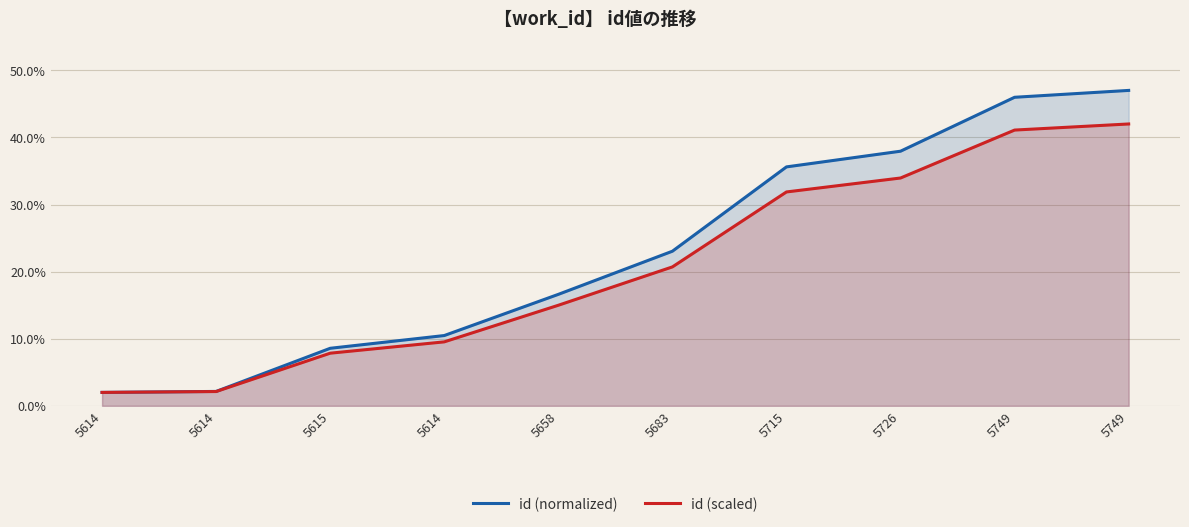

Which series changed the most between 5614 and 5749?

id (normalized)